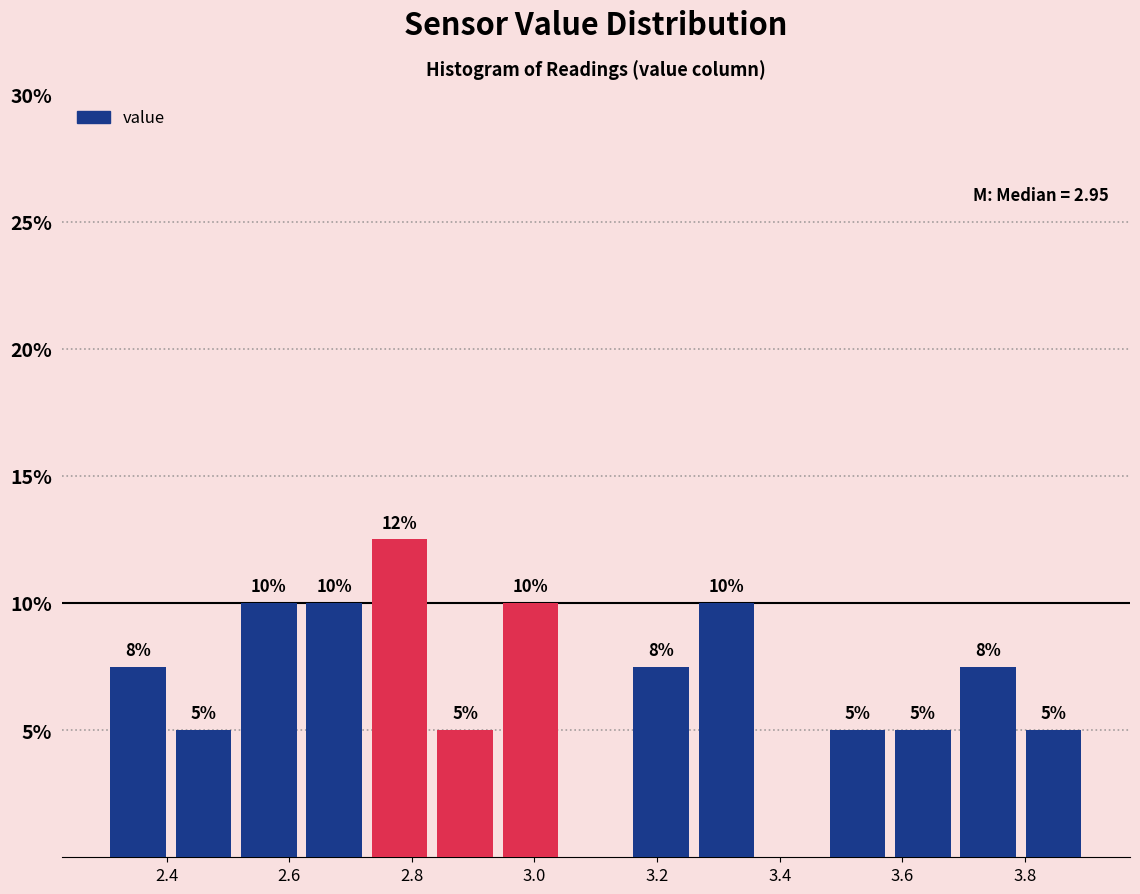

Which range on the x-axis has the tallest bar?

2.72 to 2.84